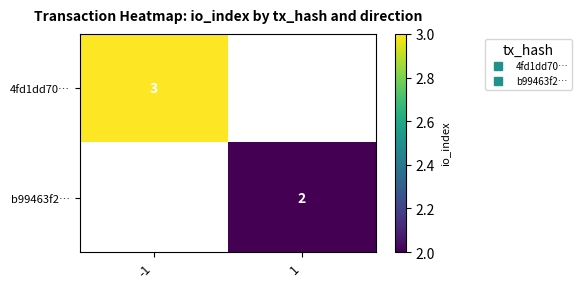

Which category has the highest value across all series?

-1